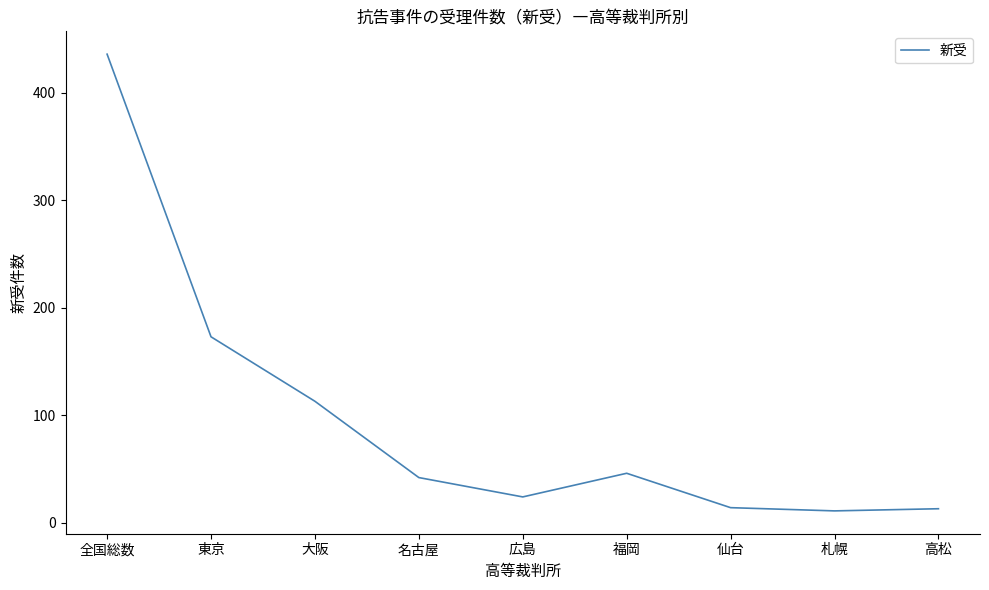

Where is the first local maximum?

福岡